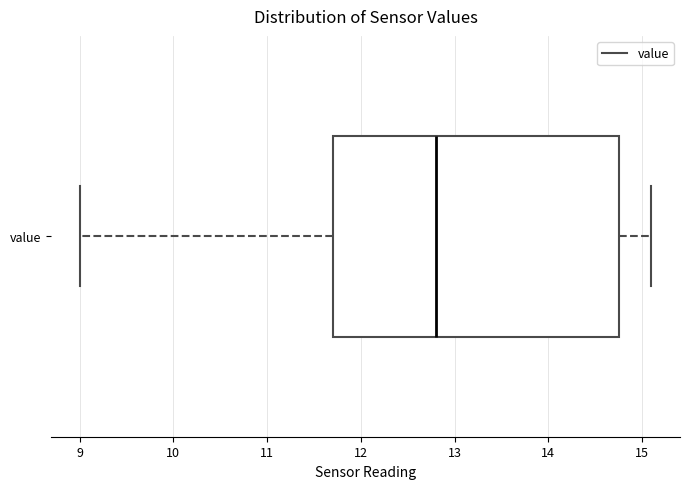

Transcribe this box plot: give where the median line is, the range the box spans, and where the two whiskers end, as read against the x-axis. The values are not printed on the chart, so give them approximately, as read against the axis.

median 12.8, box 11.7 to 14.8, whiskers 9.0 to 15.1